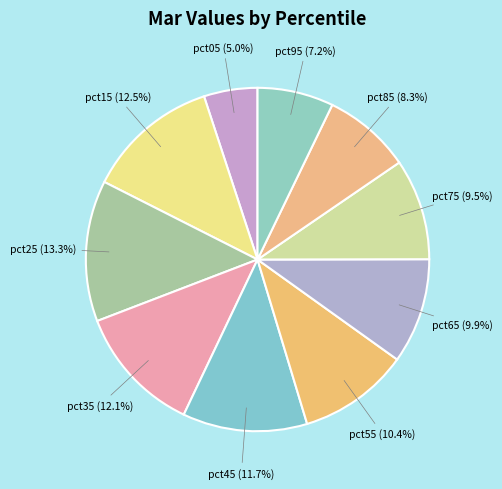

What percentage is the pct65 slice, to the nearest percent?

10%